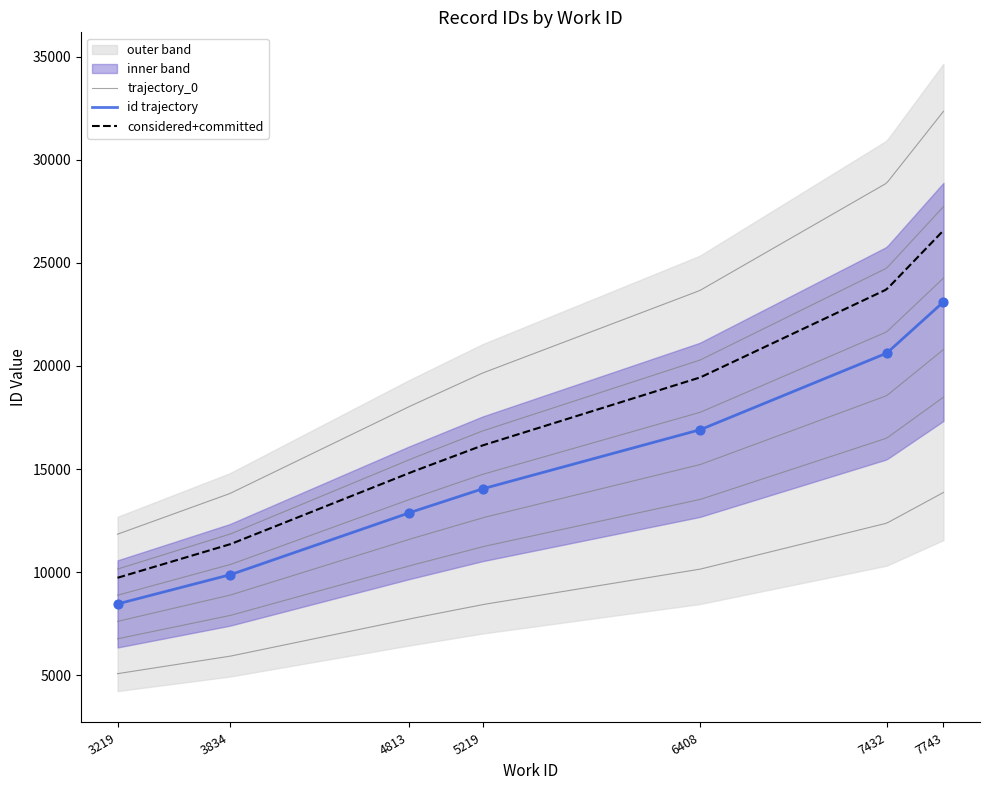

Between 7743 and 3219, which is larger?

7743